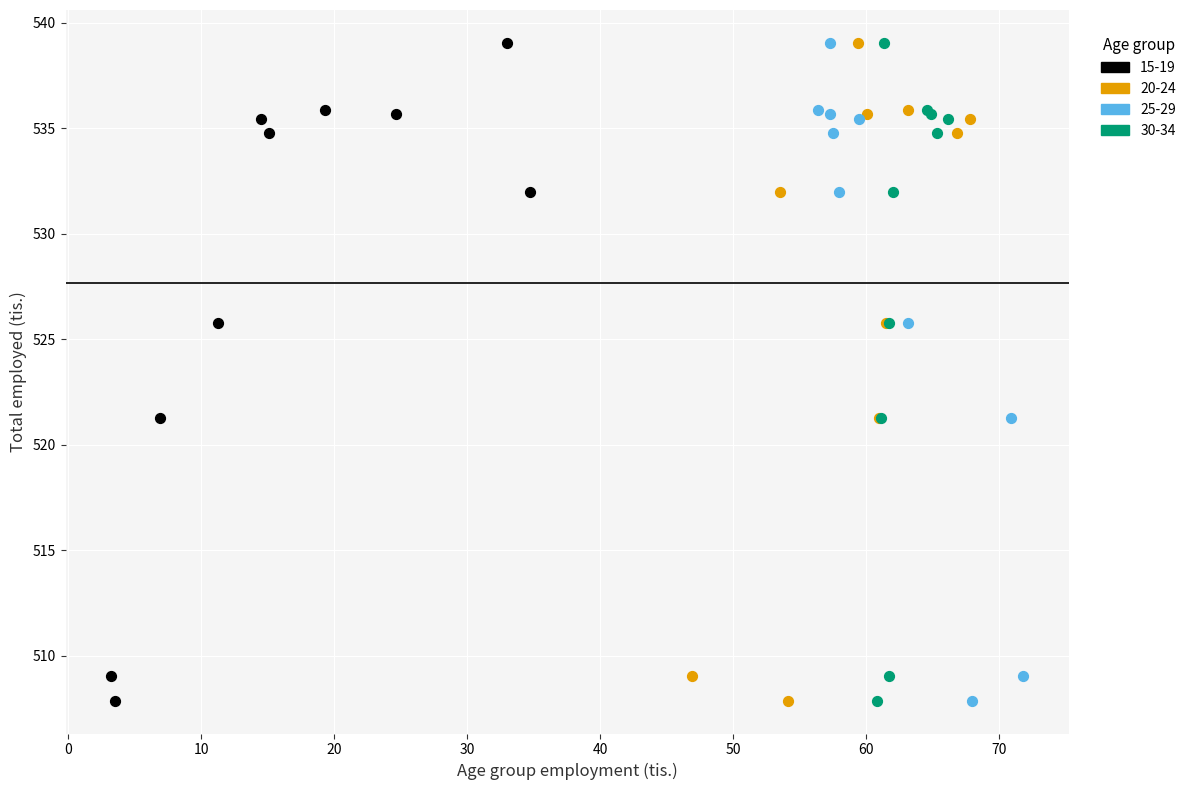

What are all the series names shown in the legend?

15-19, 20-24, 25-29, 30-34